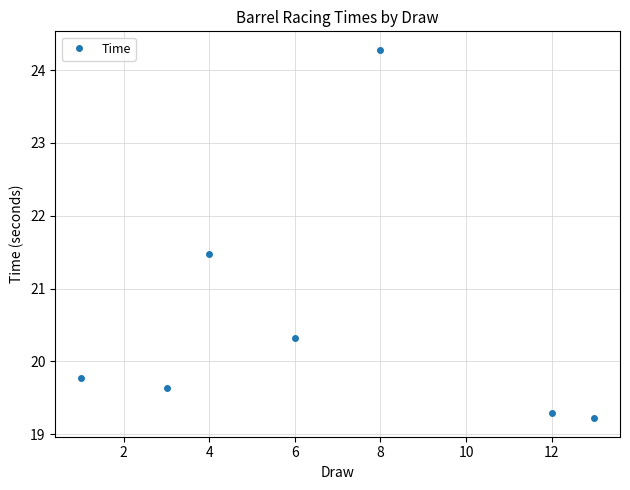

Reading right to left, list all the values displayed in this chart.

19.2	19.3	24.3	20.3	21.5	19.6	19.8